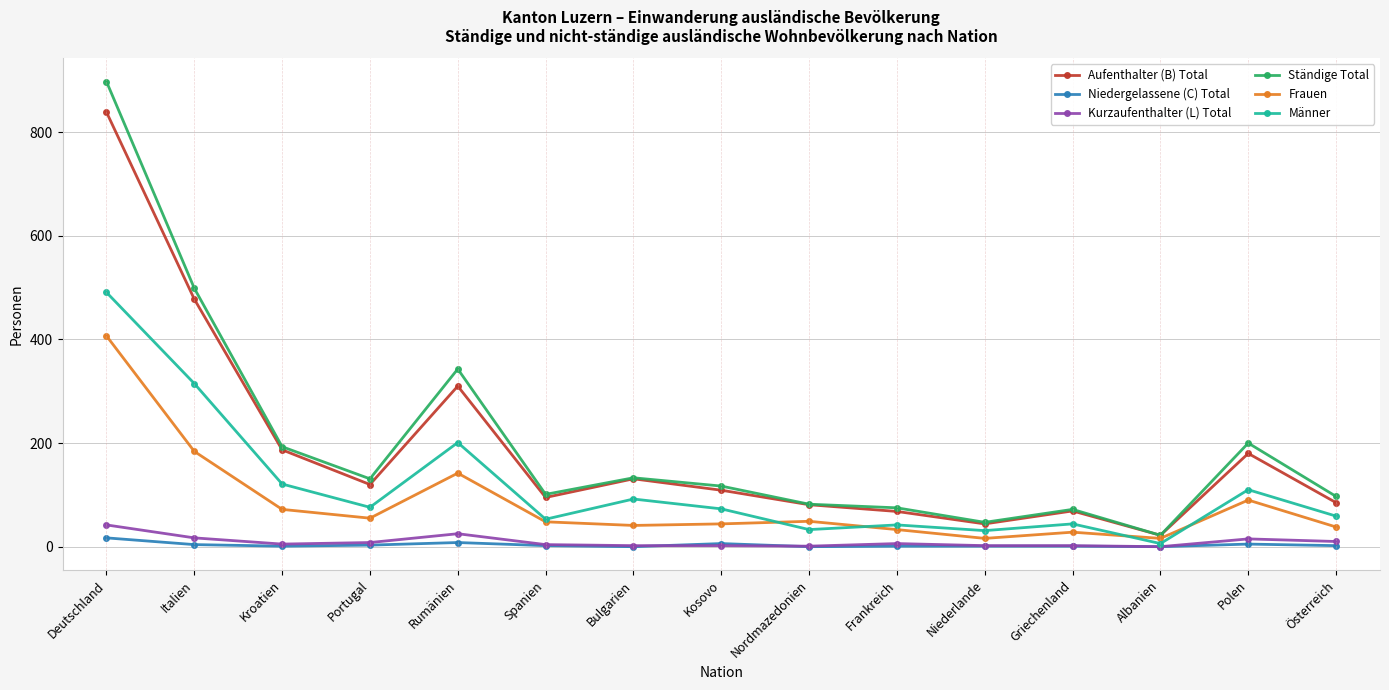

Is the value of Frauen at Niederlande greater than the value of Niedergelassene (C) Total at Kroatien?

Yes